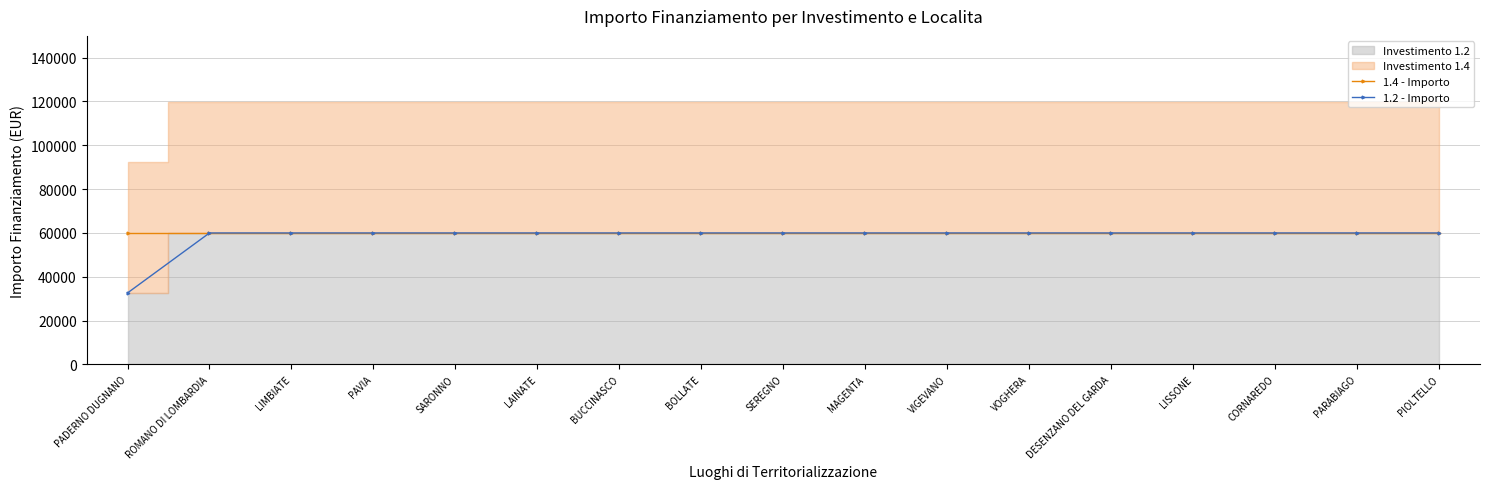

Which series has the largest total across all categories?

1.4 - Importo